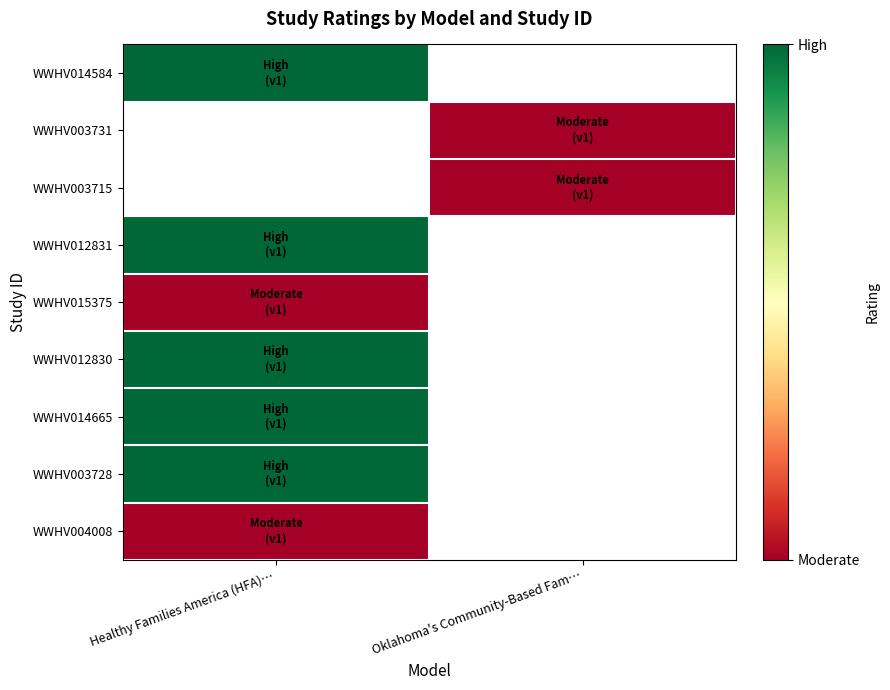

Which series has the largest range (max minus min)?

WWHV014584